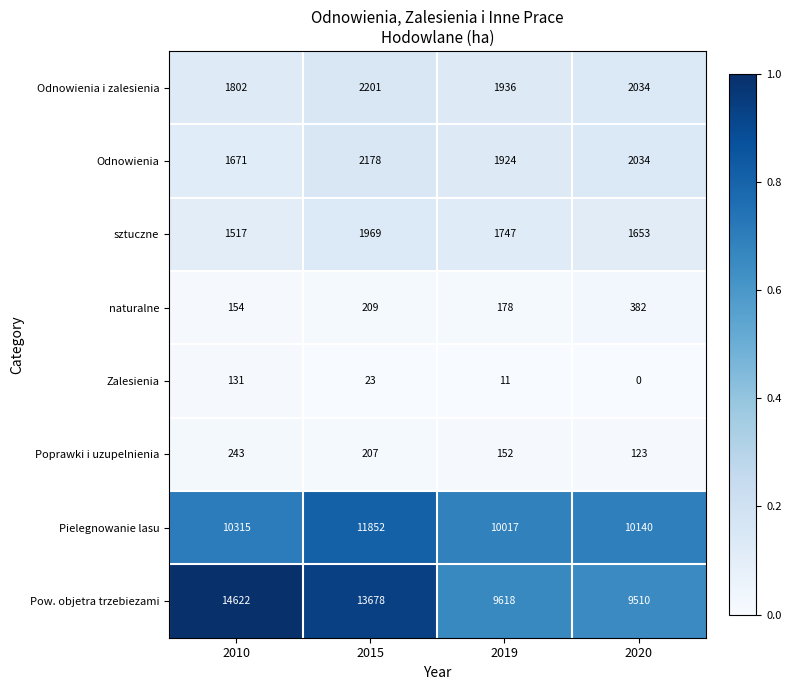

What is the total value across all series at 2020?

25876